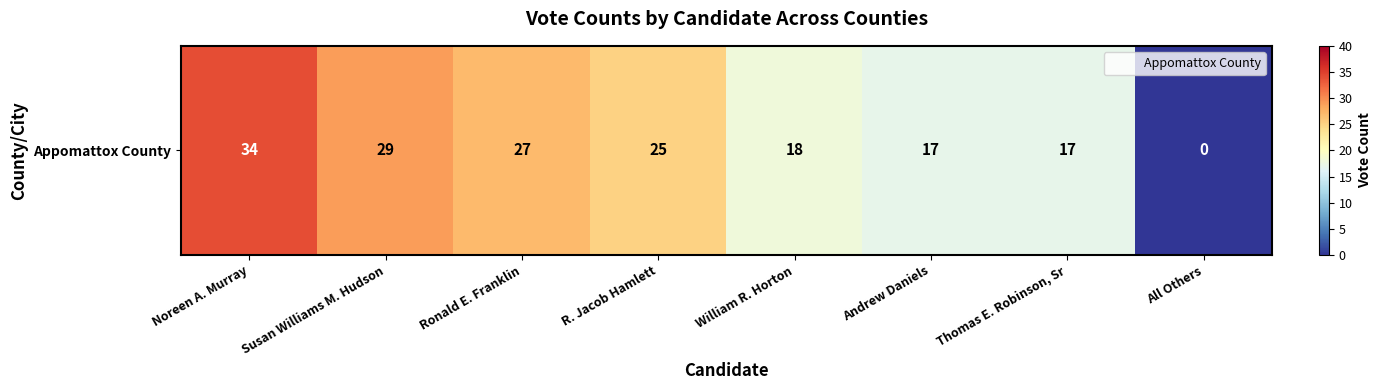

Rank the categories by value from lowest to highest.

All Others, Andrew Daniels, Thomas E. Robinson, Sr, William R. Horton, R. Jacob Hamlett, Ronald E. Franklin, Susan Williams M. Hudson, Noreen A. Murray